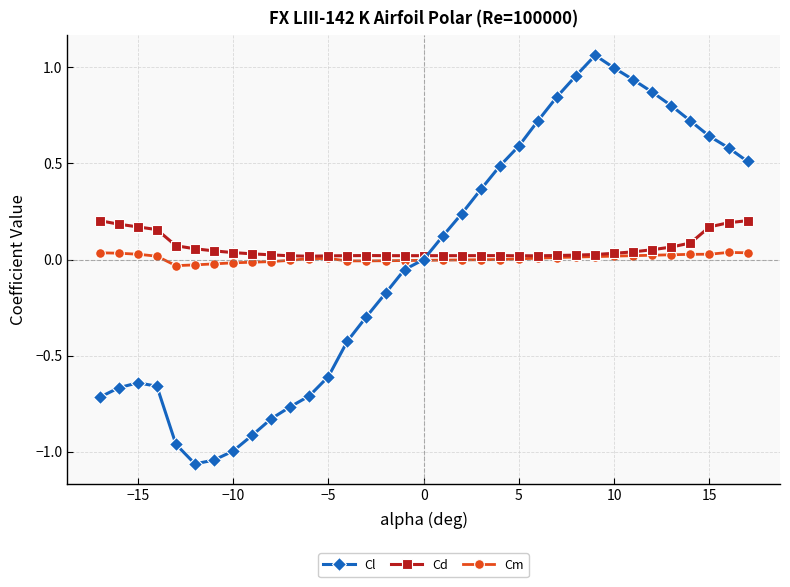

List the series in order of their peak value, highest first.

Cl, Cd, Cm